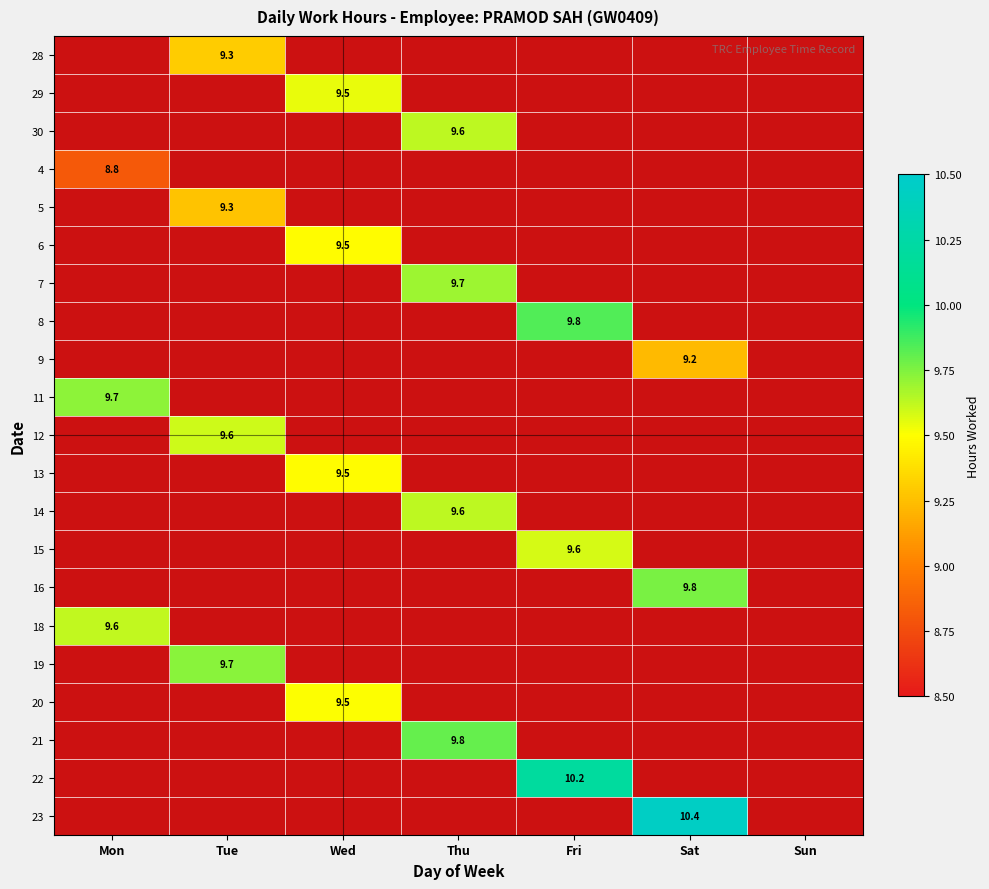

Which category has the lowest value across all series?

Mon